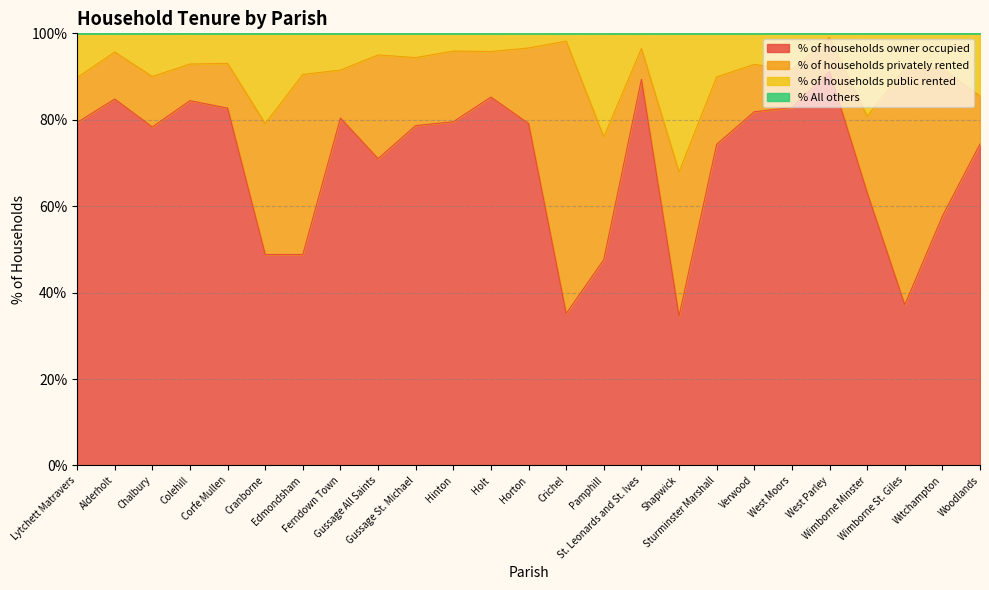

What is the lowest value of the % of households owner occupied series?

34.6